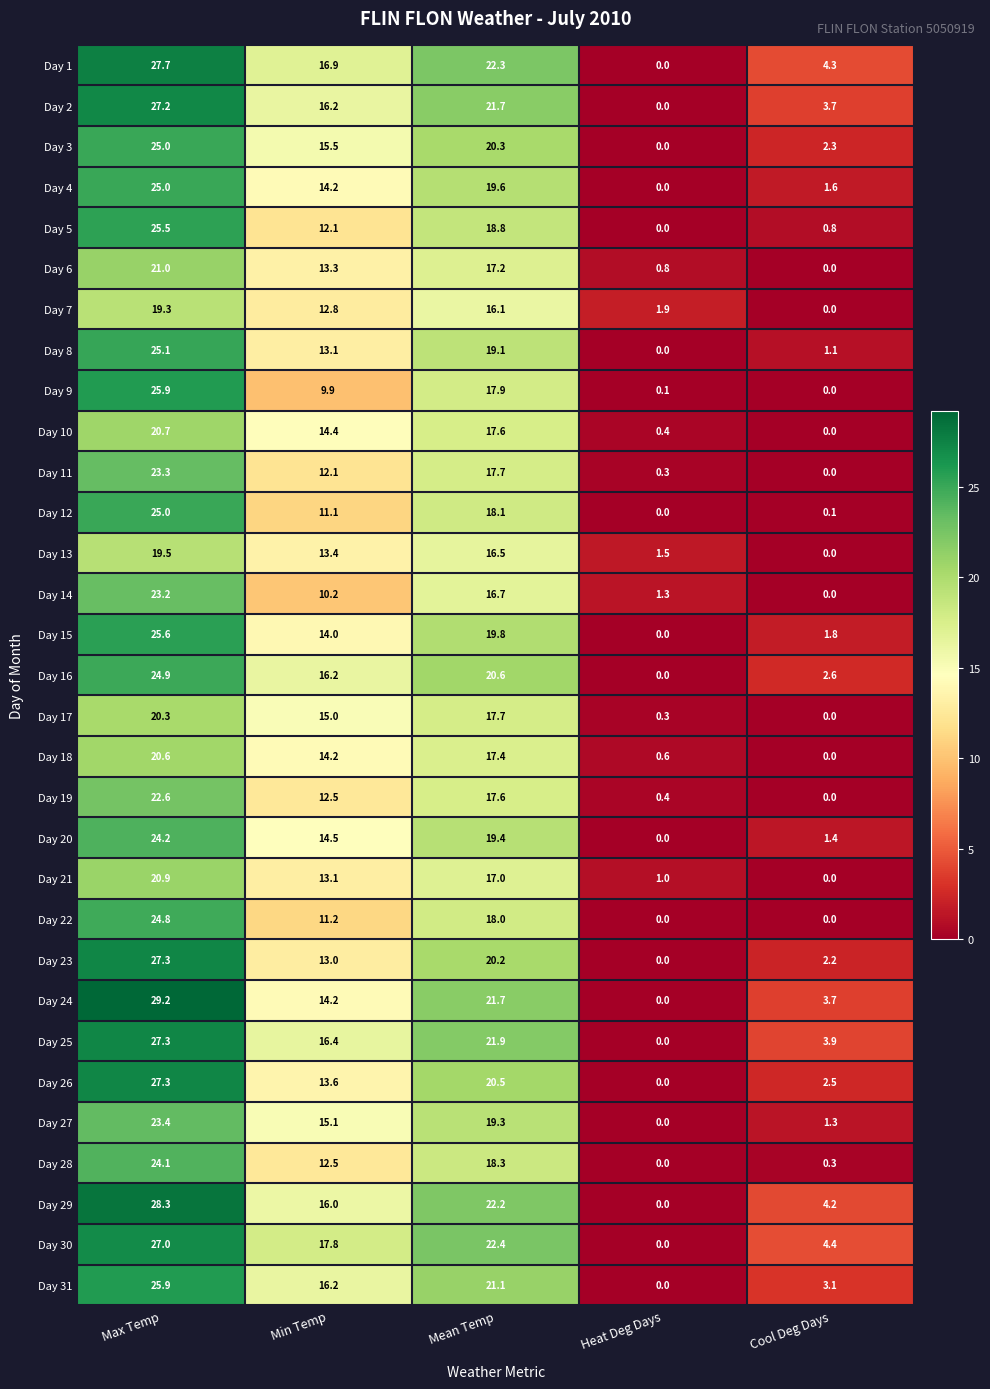

What is the spread (max minus min) of values at Mean Temp?

6.3